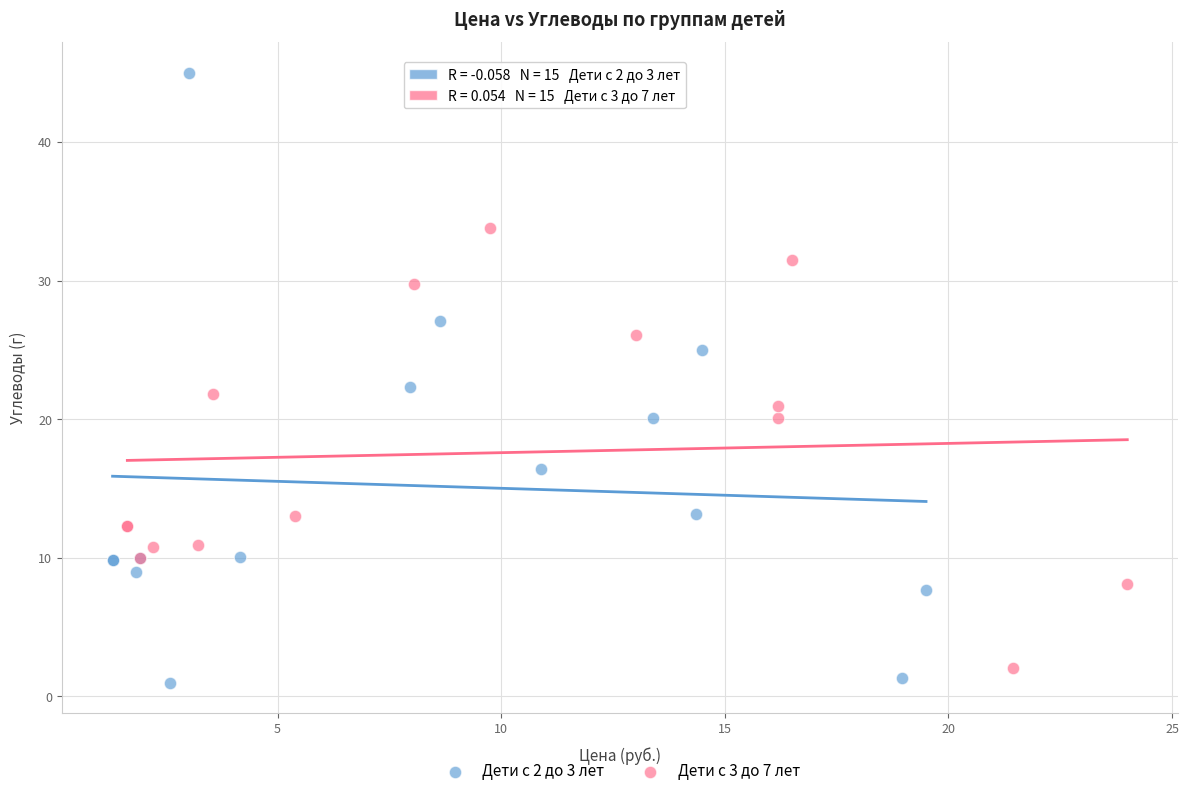

Which series contains the highest Y value?

Дети с 2 до 3 лет